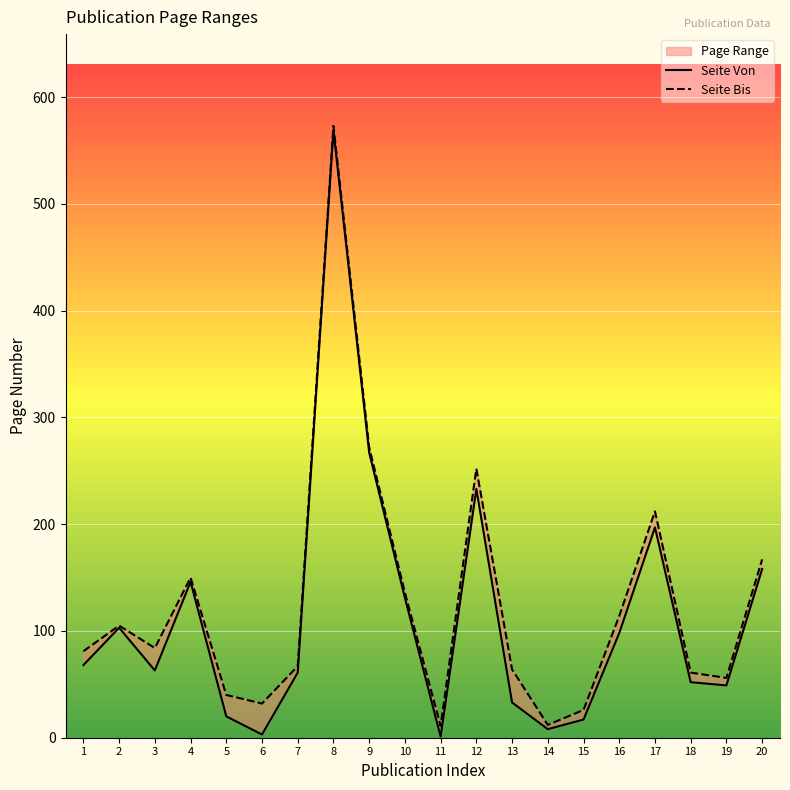

Where is Seite Von nearest to the value 285?

9